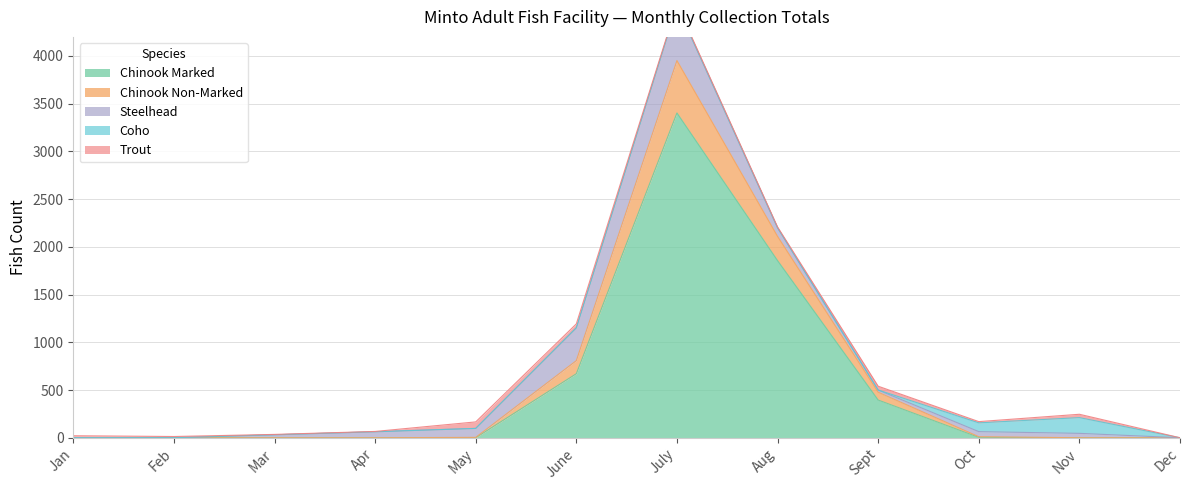

How many series are shown in this chart?

5